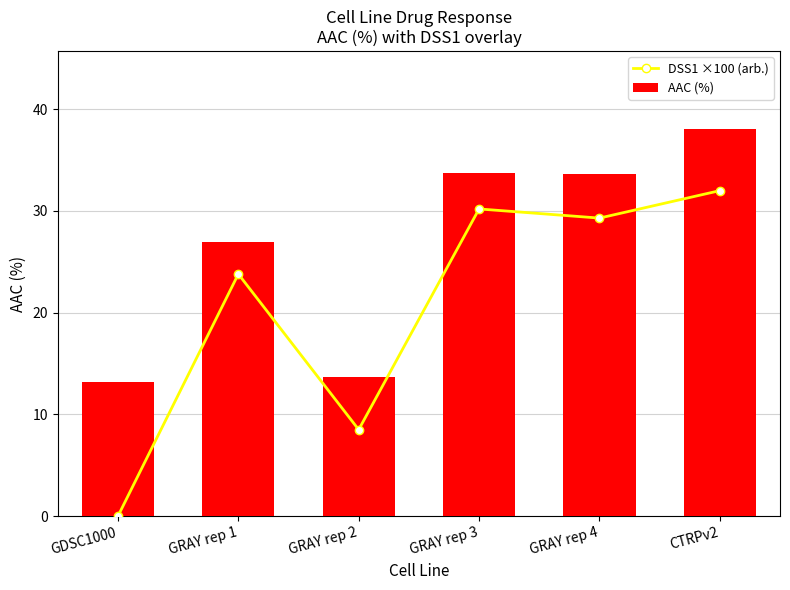

What is the maximum value shown in the chart?

38.1